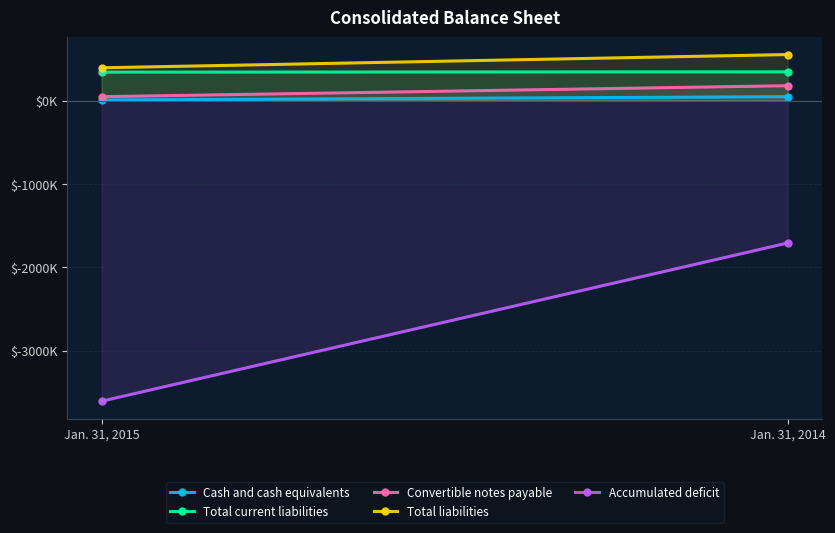

At how many categories does at least one series exceed -3484774?

2